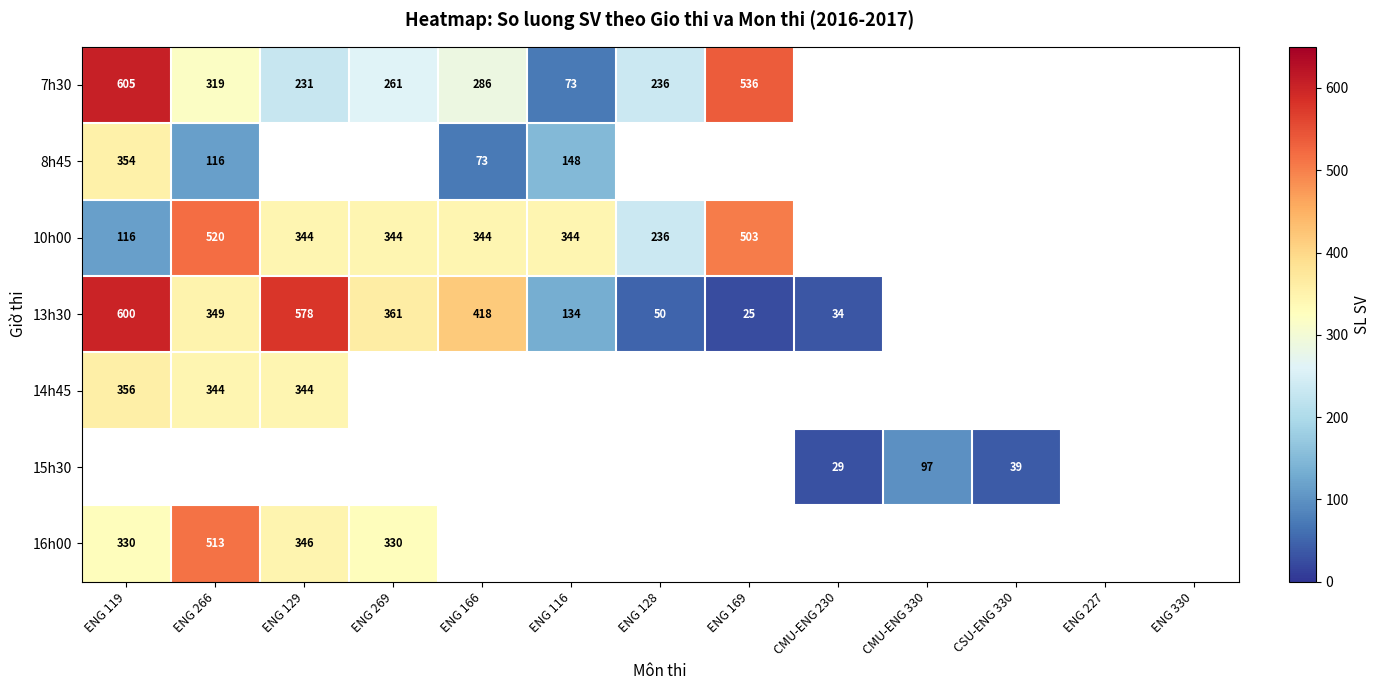

Between ENG 169 and ENG 116, which is larger?

ENG 169